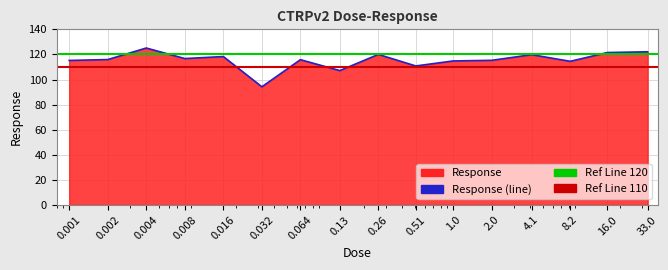

How many points are higher than both their immediate neighbors (excluding endpoints)?

5